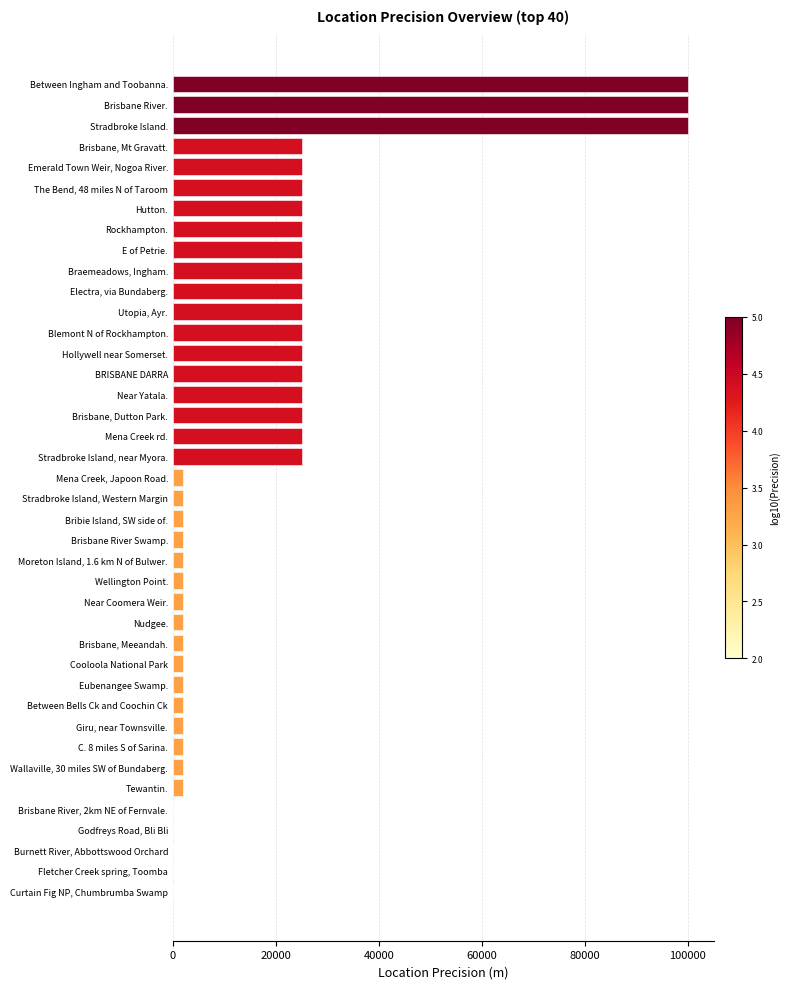

The value at Hutton. is 25000. True or false?

True